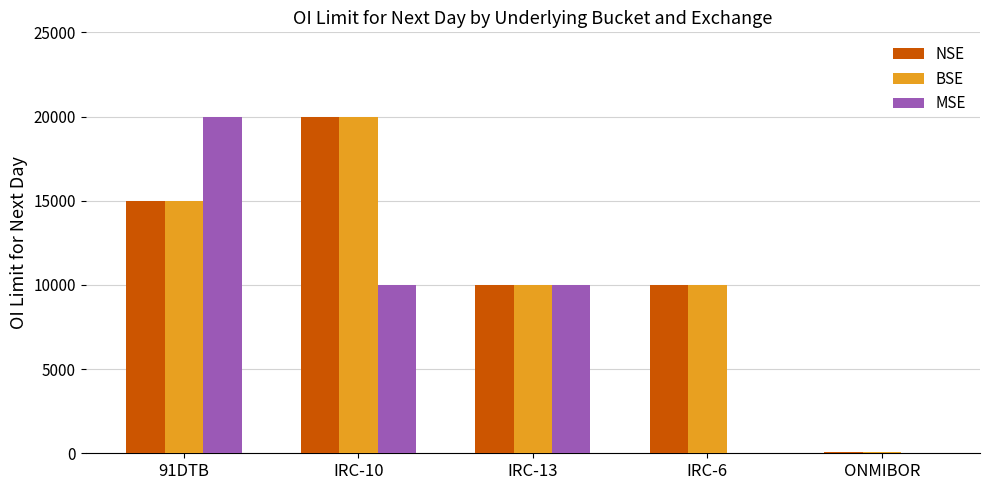

The value of MSE at ONMIBOR is 7257. True or false?

False